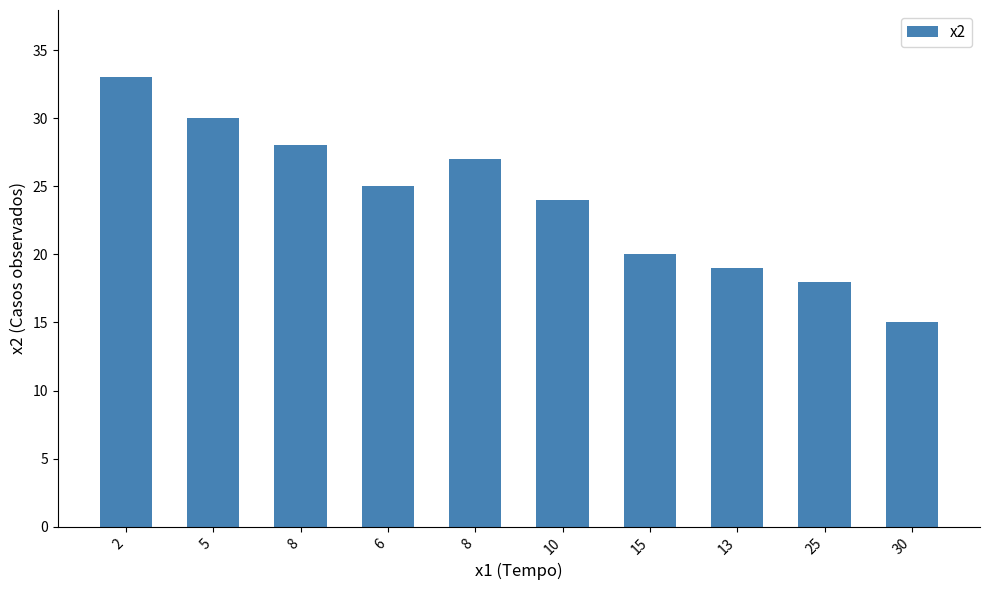

What is the sum of the values at 15 and 10?

44